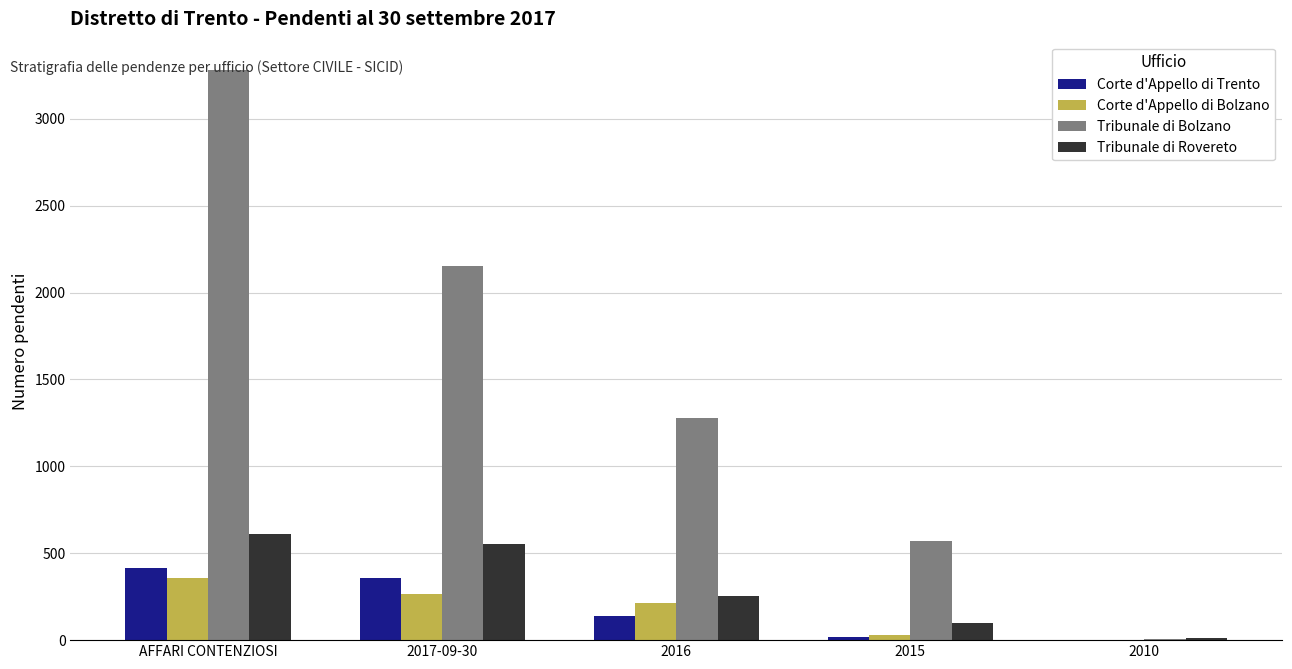

What is the approximate value of Tribunale di Bolzano at 2016?

1279